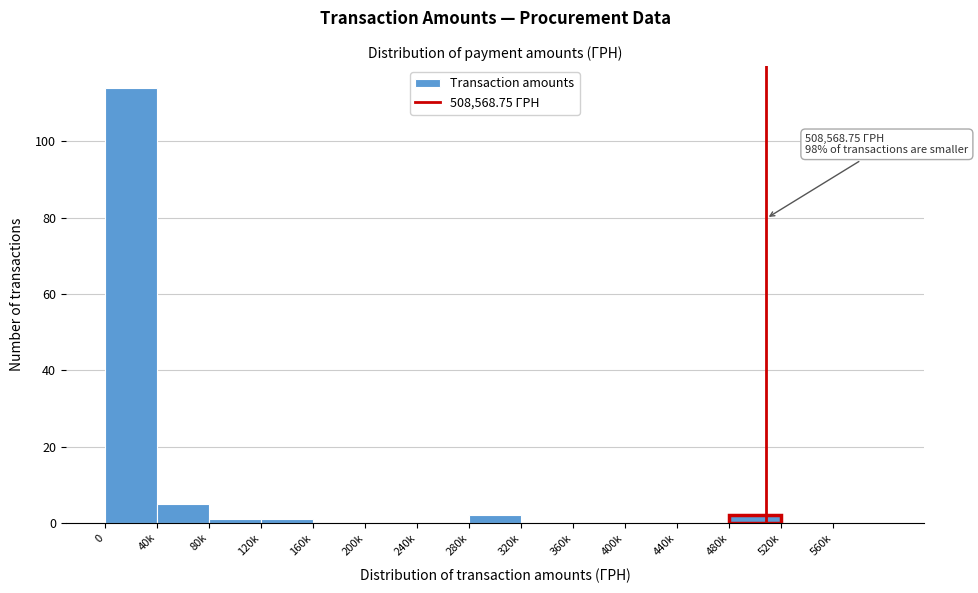

Reading left to right, what are all the values shown in this chart?

0=114	40k=5	80k=1	120k=1	160k=0	200k=0	240k=0	280k=2	320k=0	360k=0	400k=0	440k=0	480k=2	520k=0	560k=0